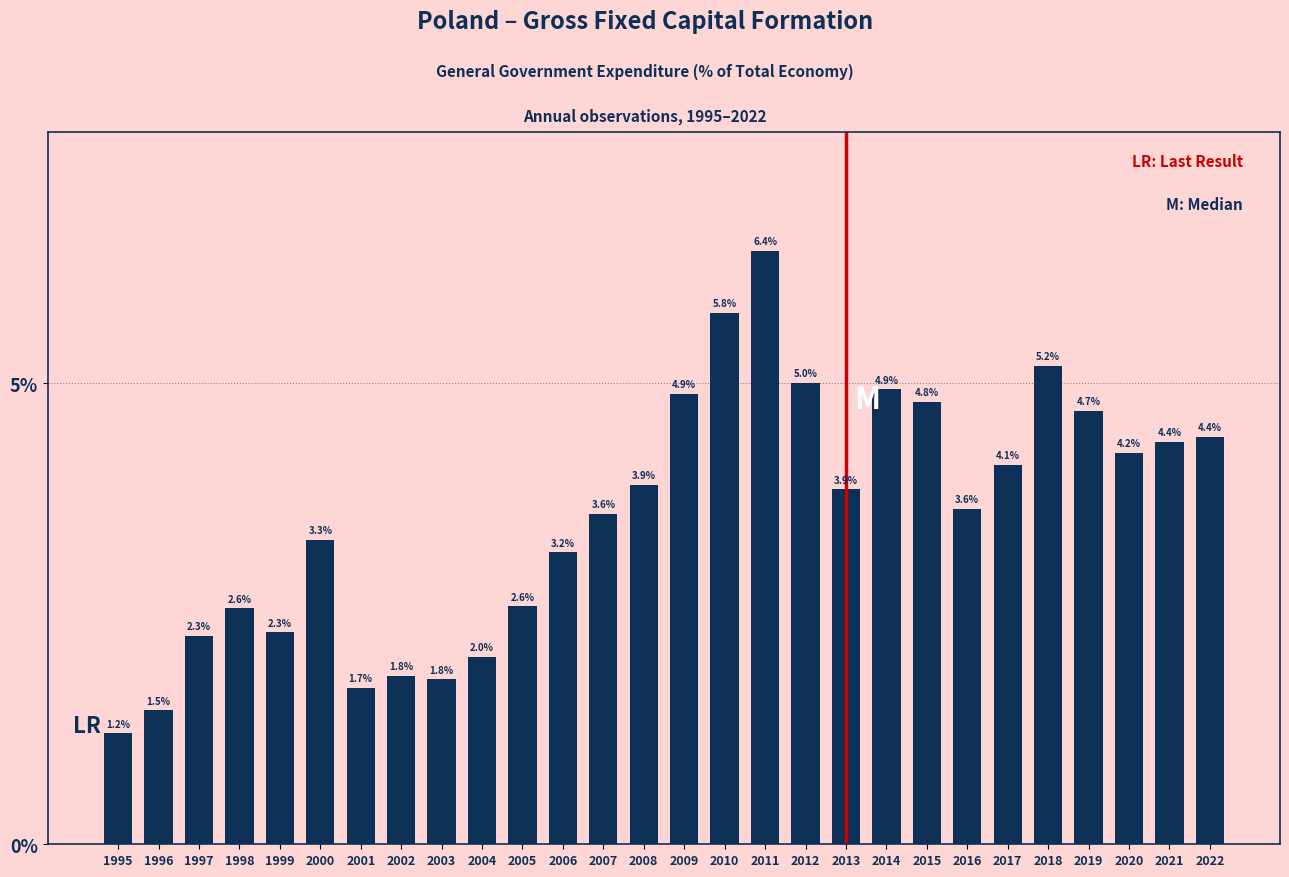

Reading left to right, transcribe all the data shown in this chart.

1.2	1.5	2.3	2.6	2.3	3.3	1.7	1.8	1.8	2.0	2.6	3.2	3.6	3.9	4.9	5.8	6.4	5.0	3.9	4.9	4.8	3.6	4.1	5.2	4.7	4.2	4.4	4.4